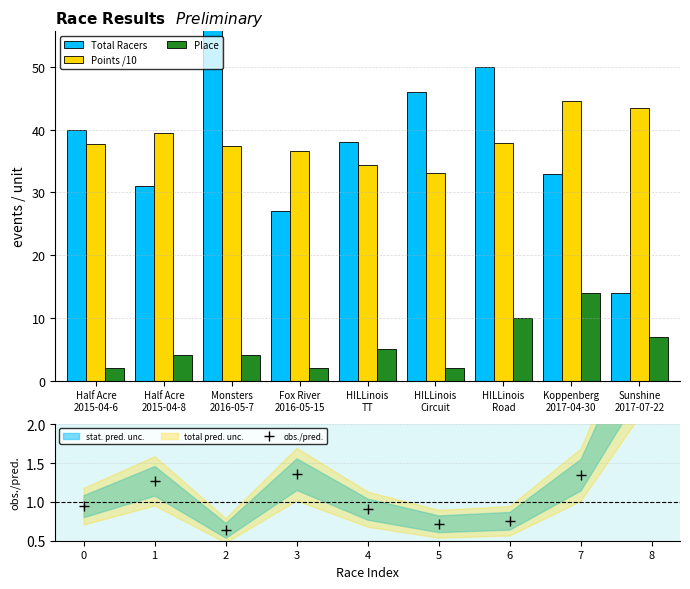

Rank the categories by Points /10 value from highest to lowest.

Koppenberg
2017-04-30, Sunshine
2017-07-22, Half Acre
2015-04-8, HILLinois
Road, Half Acre
2015-04-6, Monsters
2016-05-7, Fox River
2016-05-15, HILLinois
TT, HILLinois
Circuit